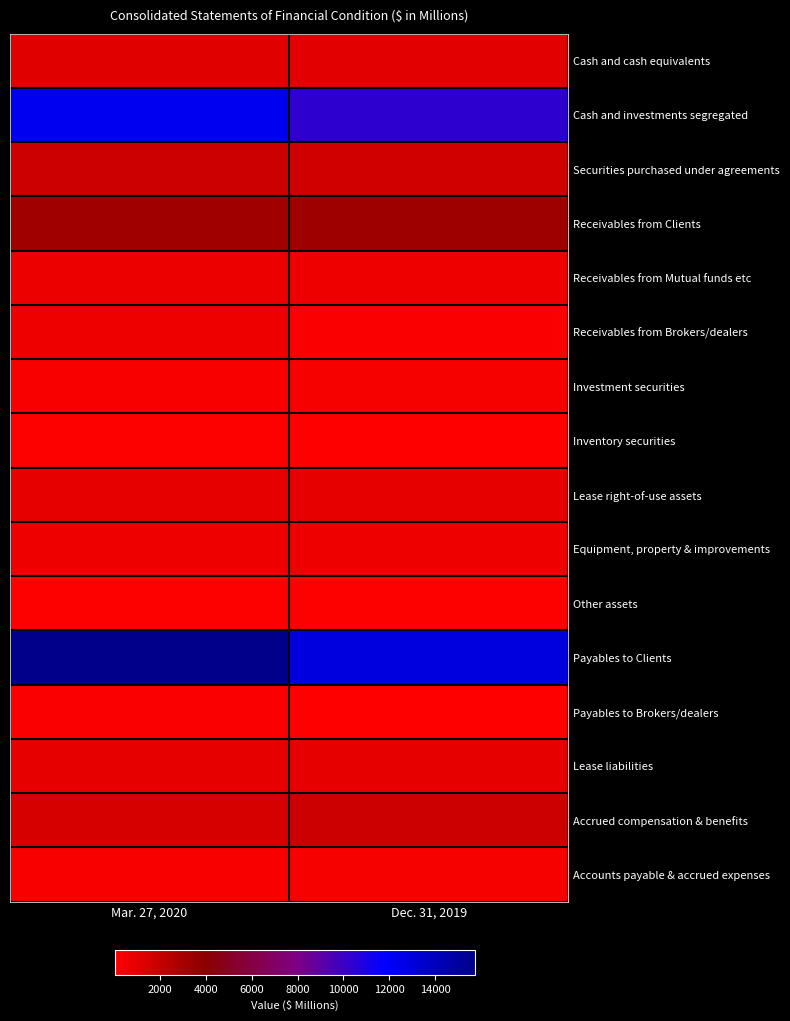

Which series has the largest total across all categories?

Payables to Clients